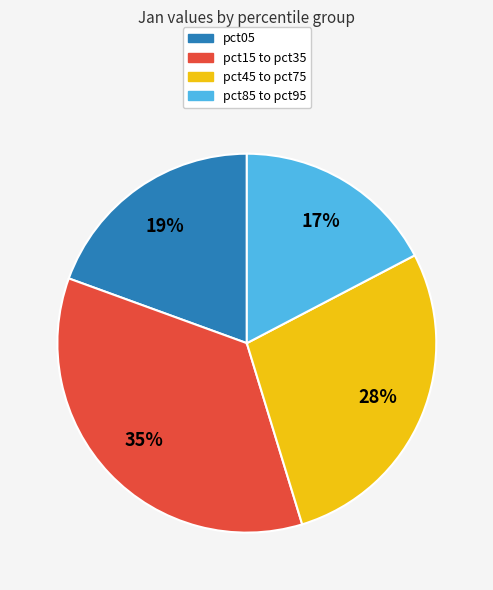

Does any single category account for the majority?

No